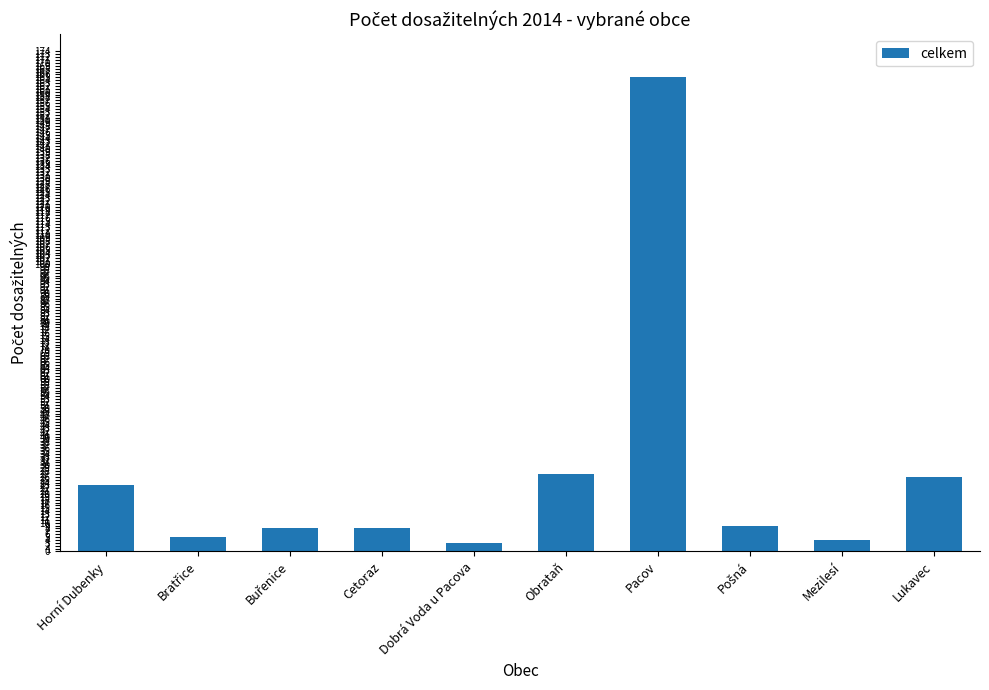

What is the label of the 5th bar from the left?

Dobrá Voda u Pacova